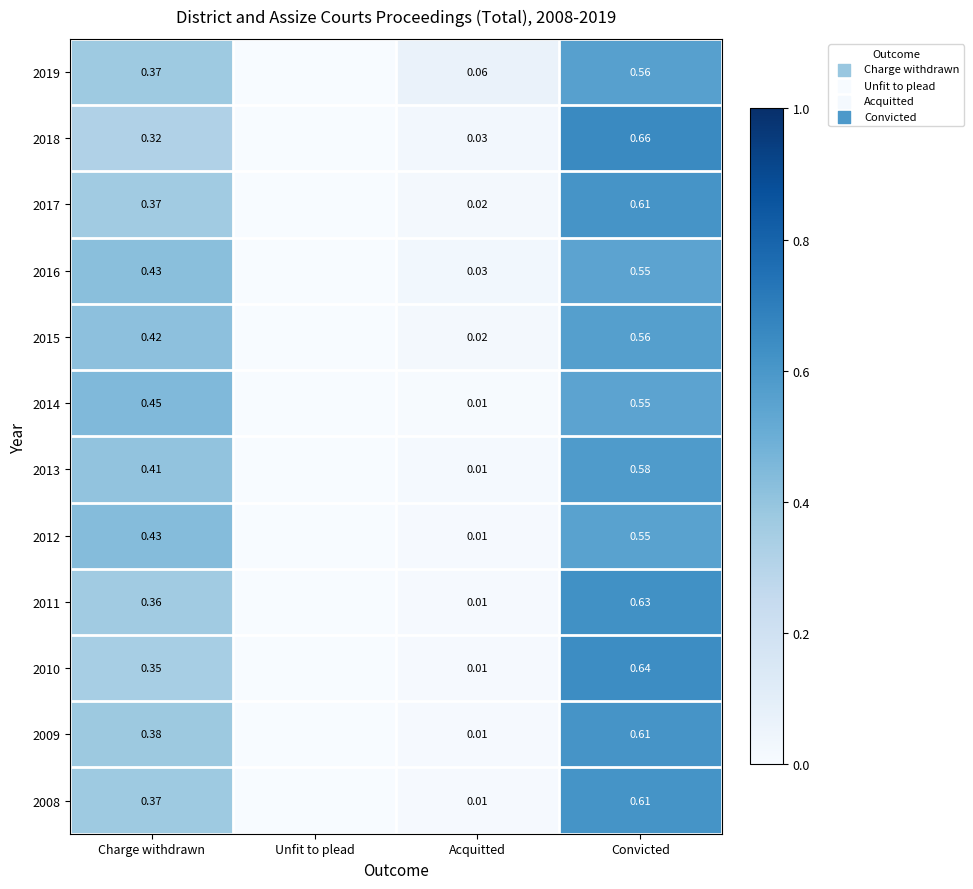

The 2008 series shows 0.0 at Acquitted. True or false?

True